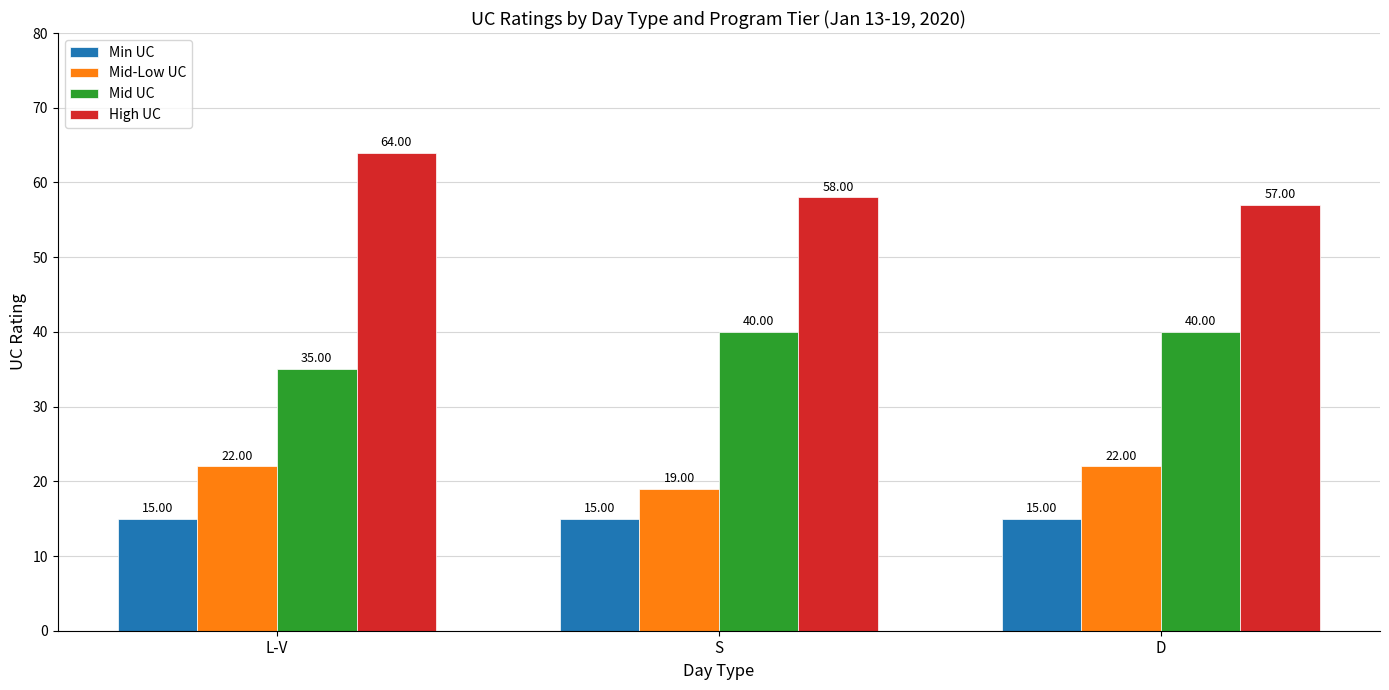

How many bars are there in each group?

4